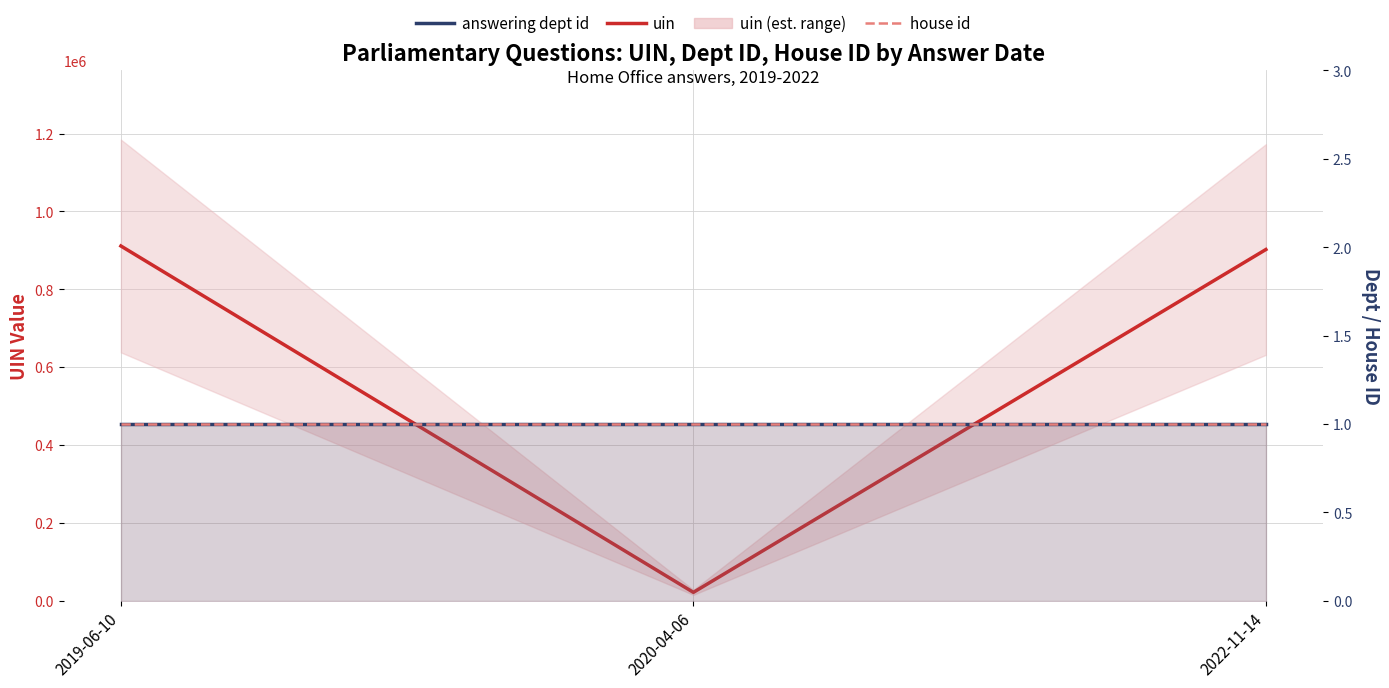

Rank the categories by answering dept id value from lowest to highest.

2019-06-10, 2020-04-06, 2022-11-14